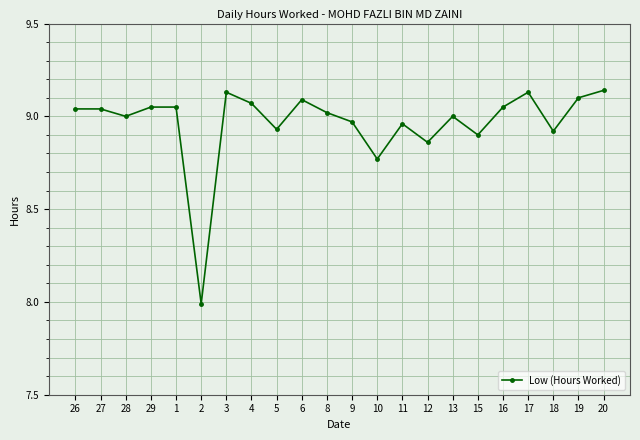

True or false: the data shows 3.7 at 8.

False